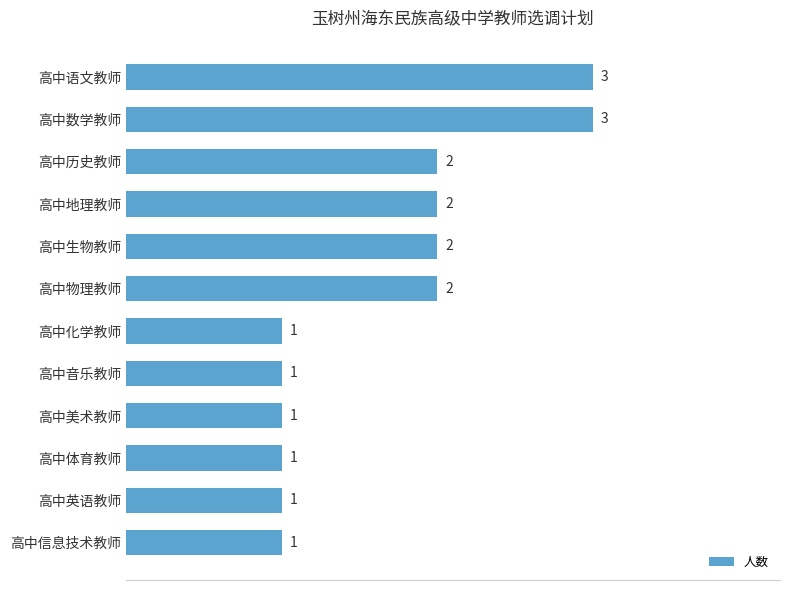

Reading bottom to top, transcribe all the data shown in this chart.

1	1	1	1	1	1	2	2	2	2	3	3